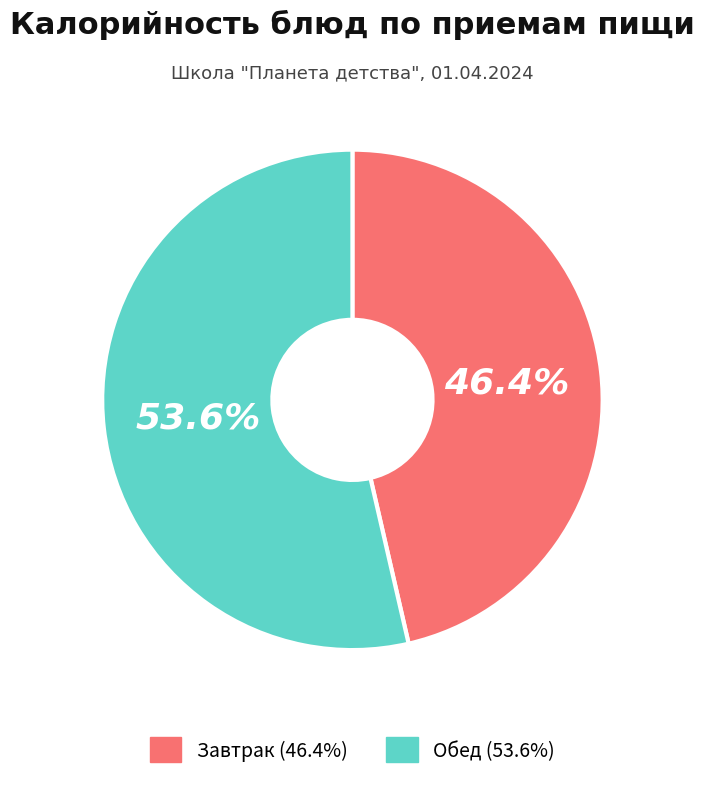

Is there a majority slice in this chart?

Yes